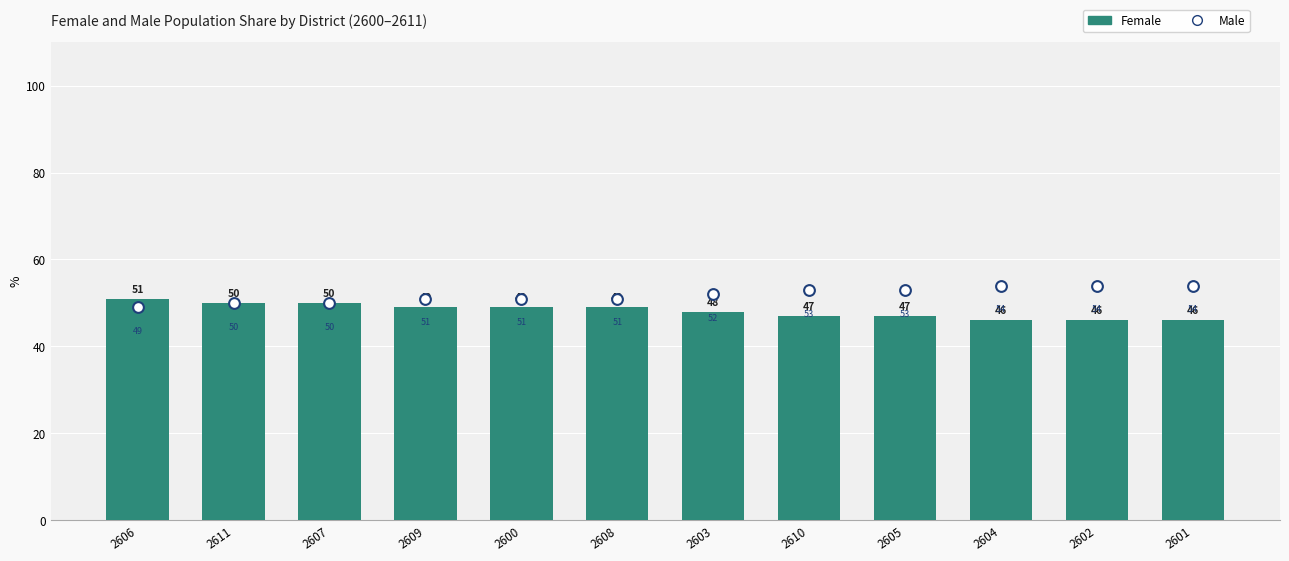

At how many categories does at least one series exceed 53?

3